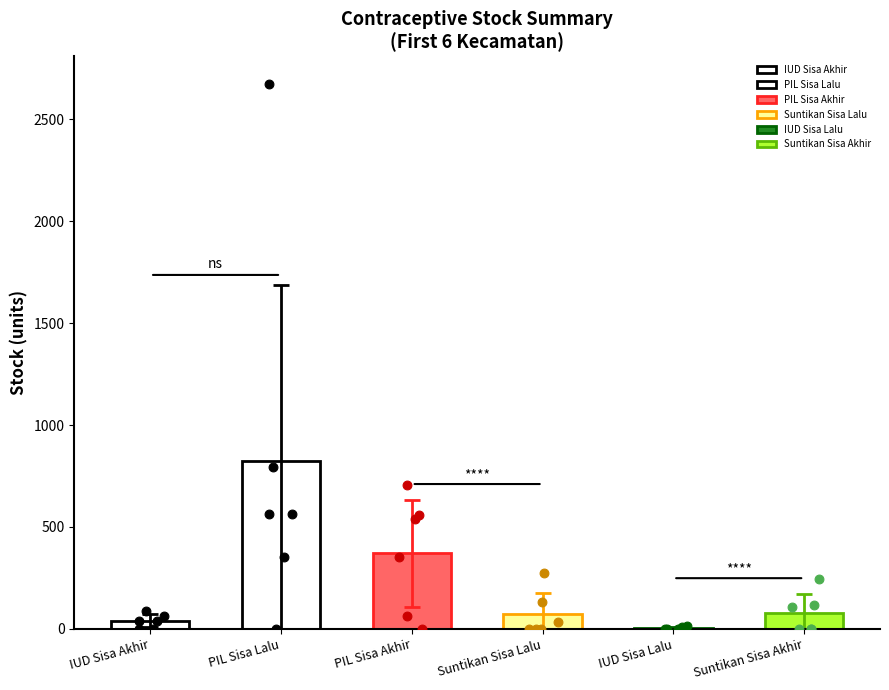

Which series has the largest Y range (max minus min)?

pil_sisa_bulan_lalu